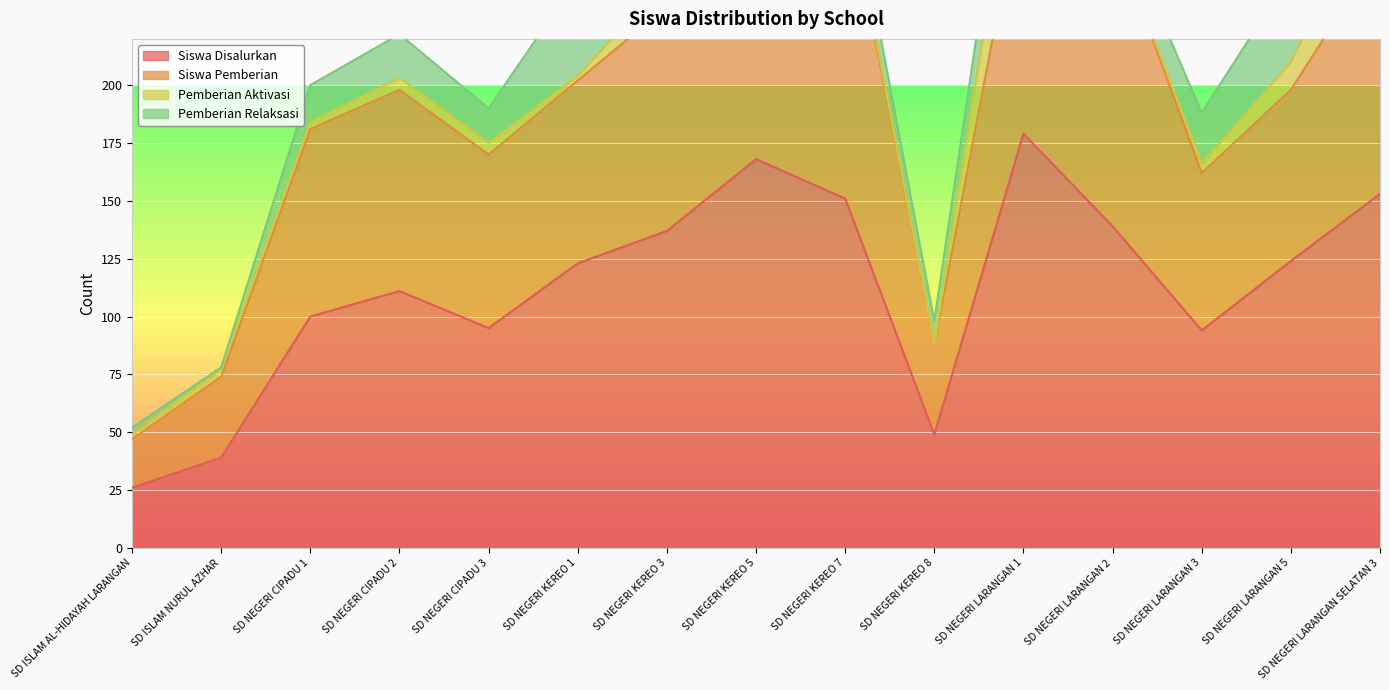

True or false: Siswa Pemberian and Pemberian Aktivasi intersect in this chart.

False